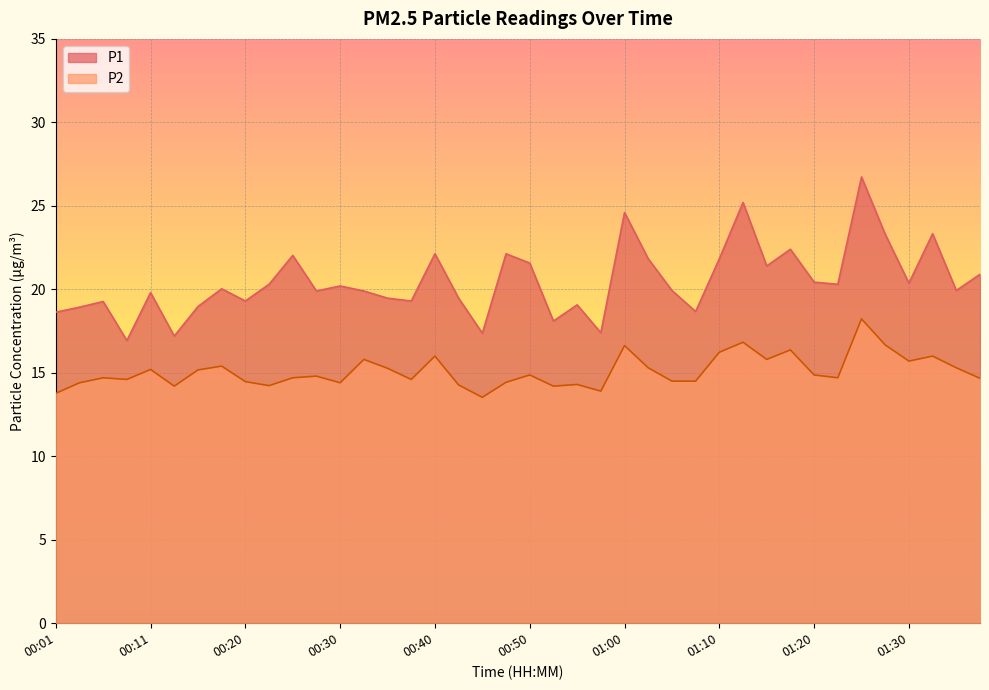

What is the value of the P2 point at the 5th from the left?

15.2